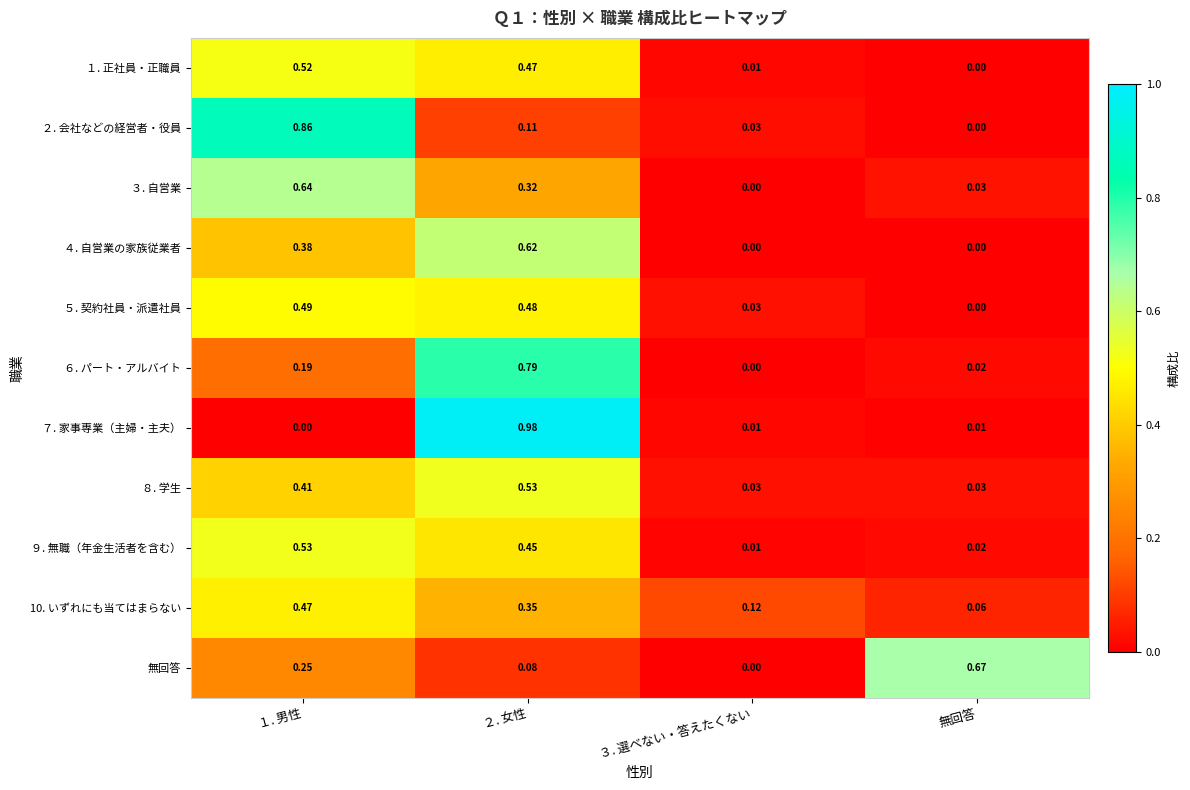

At which label does 無回答 reach its peak?

無回答